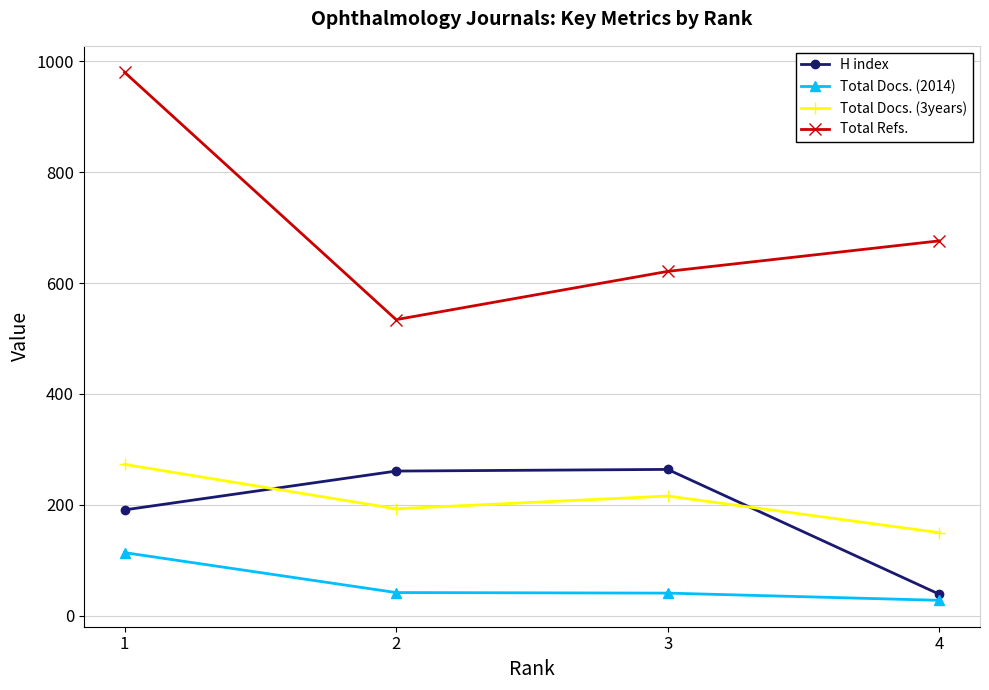

What is the difference between the highest and lowest values at 2?

492